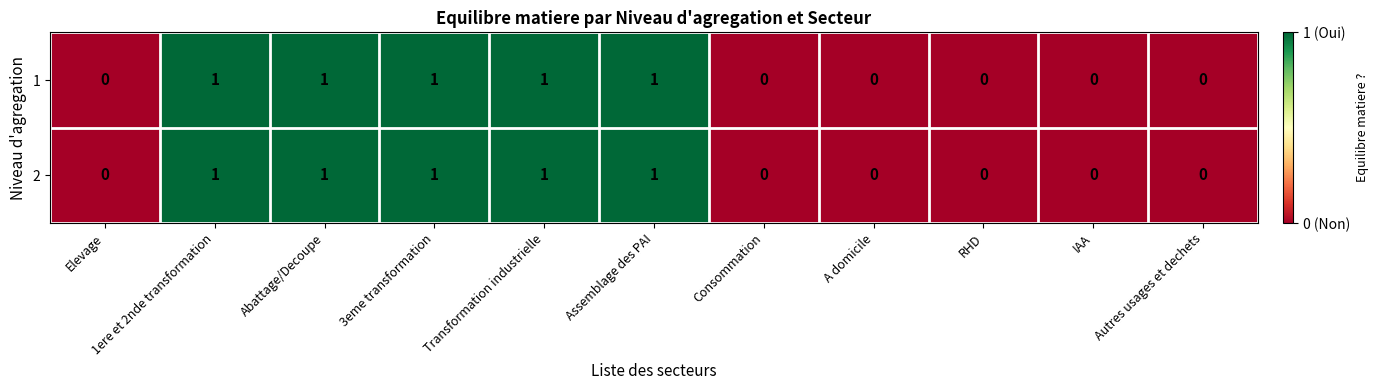

How many categories are shown in the chart?

11